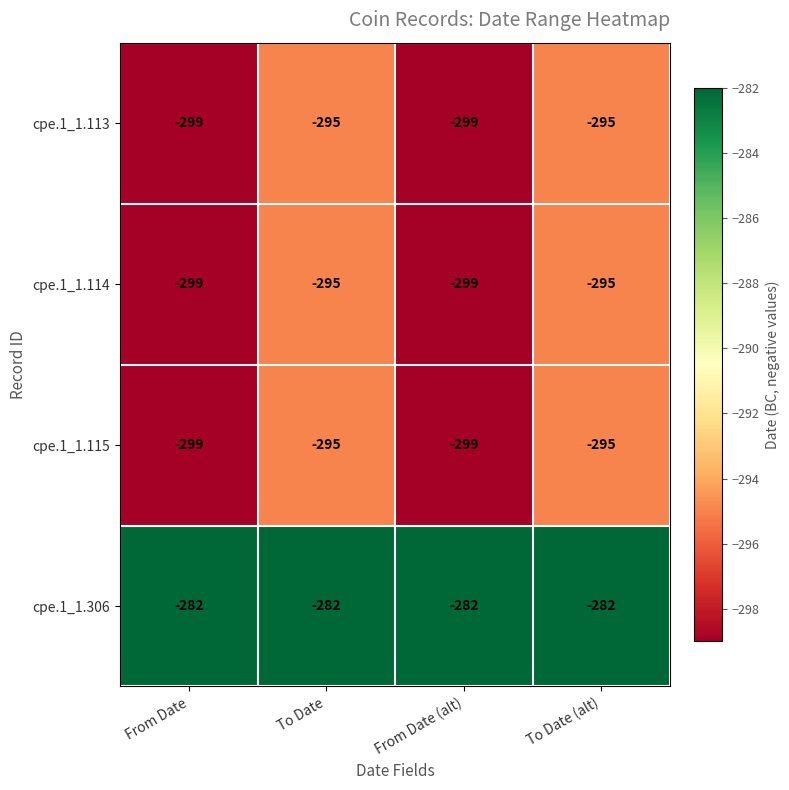

Is it true that cpe.1_1.113 equals -299 at From Date?

True